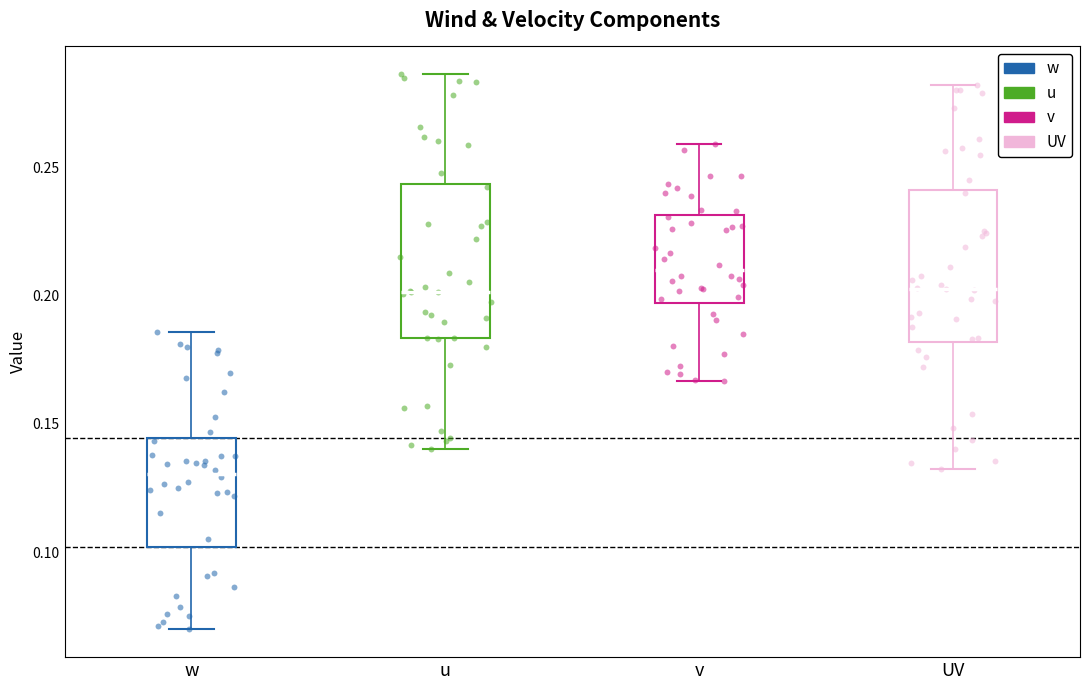

Reading left to right, transcribe this box plot: for each box, give where its median line is, the range the box spans, and where its two whiskers end, as read against the y-axis. The values are not printed on the chart, so give them approximately, as read against the axis.

w: median 0.130, box 0.100 to 0.145, whiskers 0.070 to 0.185
u: median 0.200, box 0.185 to 0.245, whiskers 0.140 to 0.285
v: median 0.210, box 0.195 to 0.230, whiskers 0.165 to 0.260
UV: median 0.205, box 0.180 to 0.240, whiskers 0.130 to 0.280